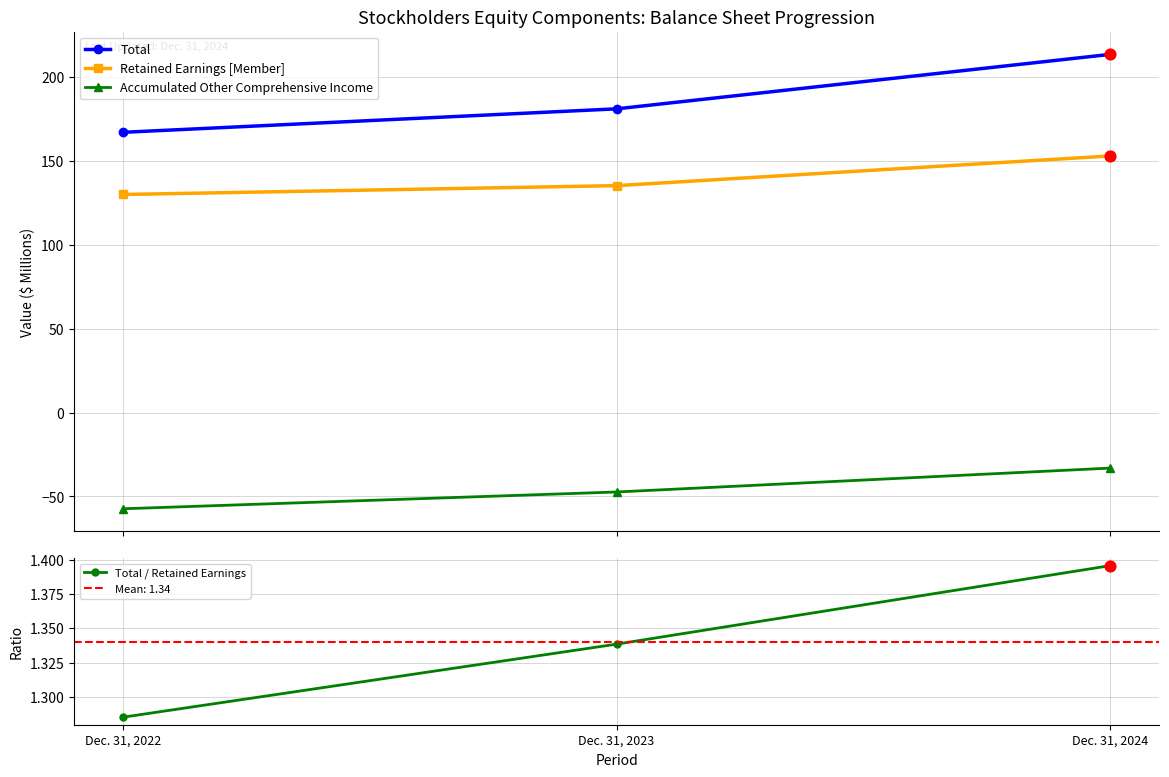

Which series contains the highest Y value?

Total